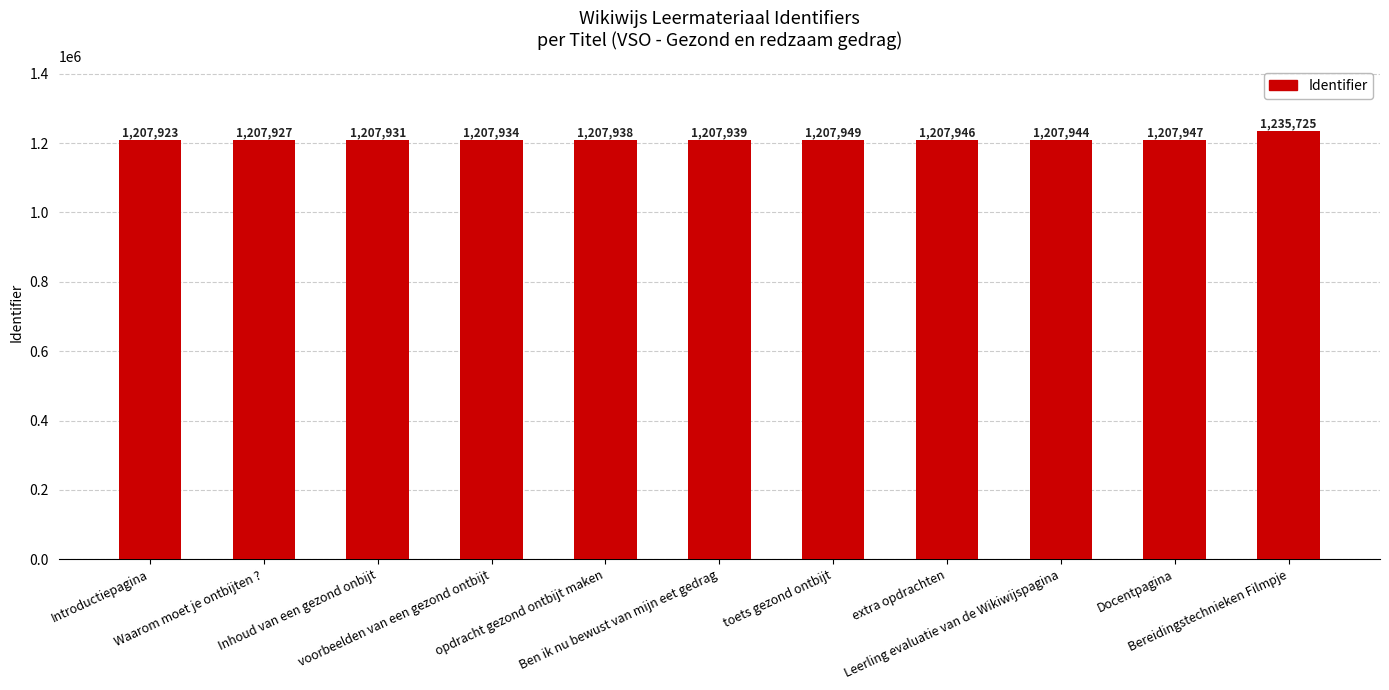

What is the difference between the second highest and second lowest values?

22